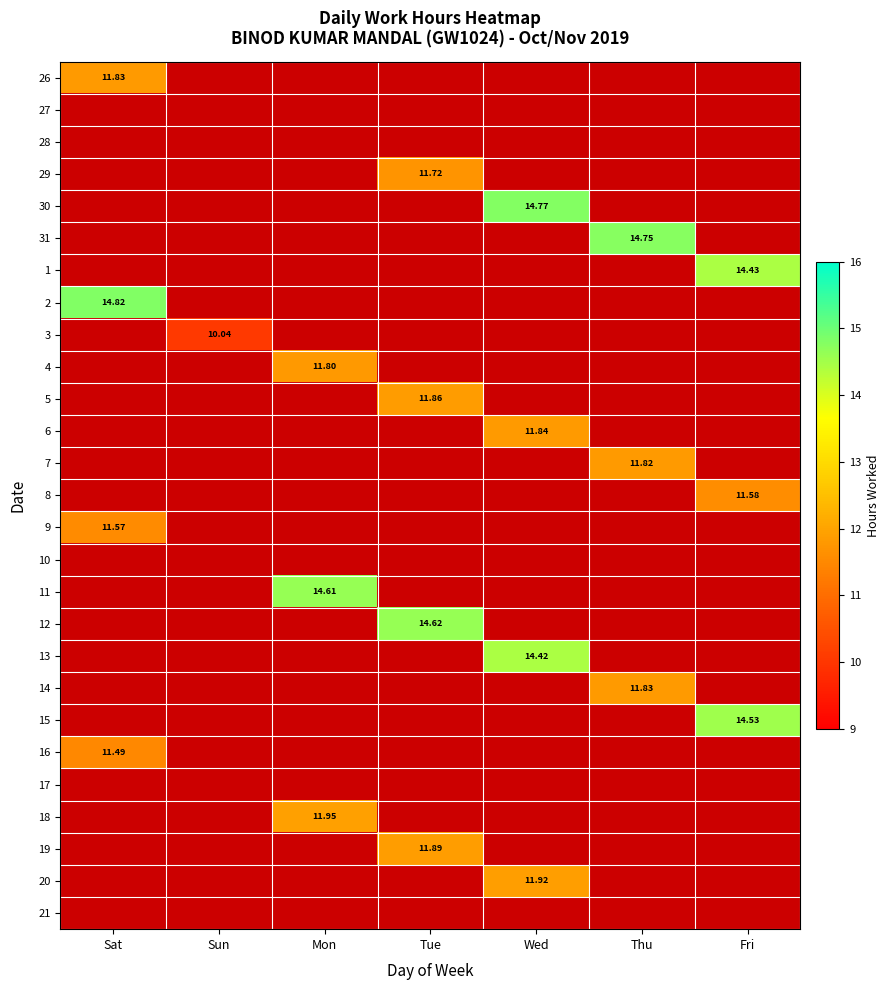

Rank the categories by 18 value from lowest to highest.

Sat, Sun, Mon, Tue, Wed, Thu, Fri